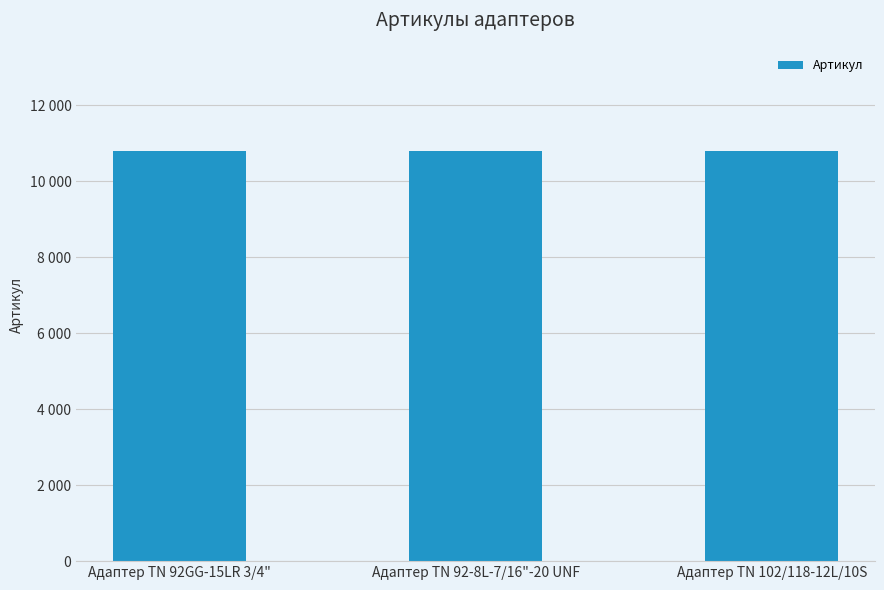

What is the sum of all values?

32382